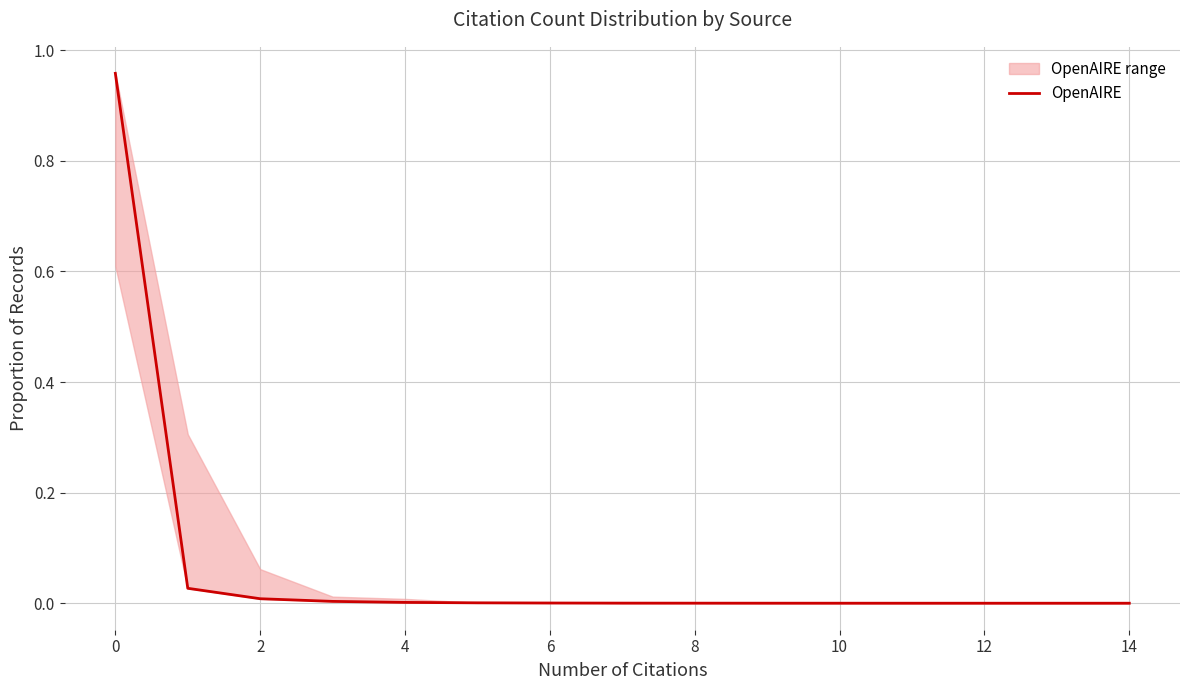

Where is the data nearest to the value 0?

14